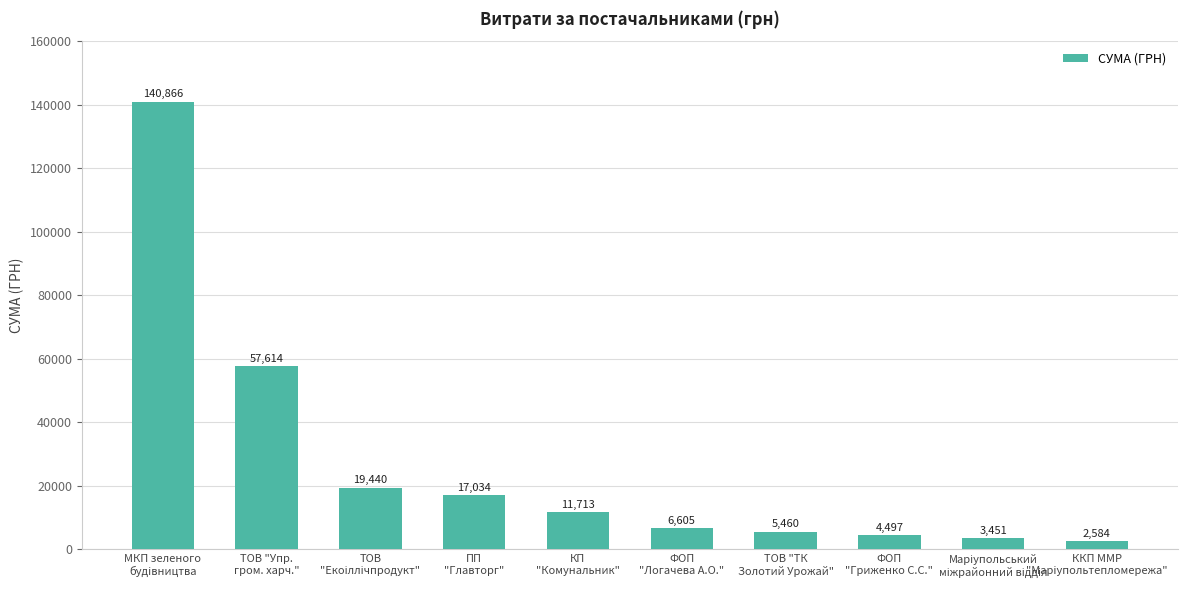

Count the number of data series in this chart.

1